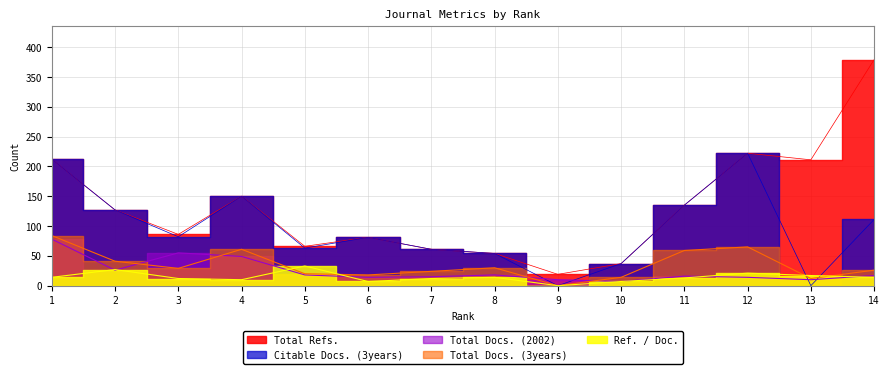

What is the difference between the highest and lowest values at 3?

74